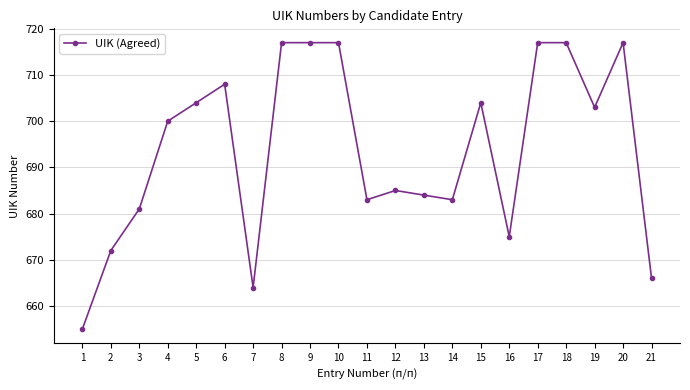

The chart shows a value of 704 at 5. True or false?

True